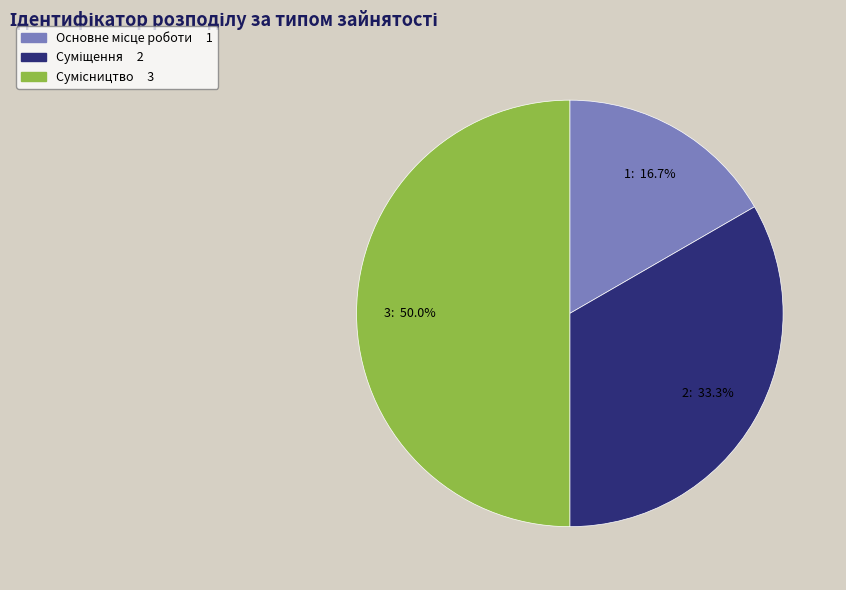

Is there any slice that represents more than half of the pie?

No